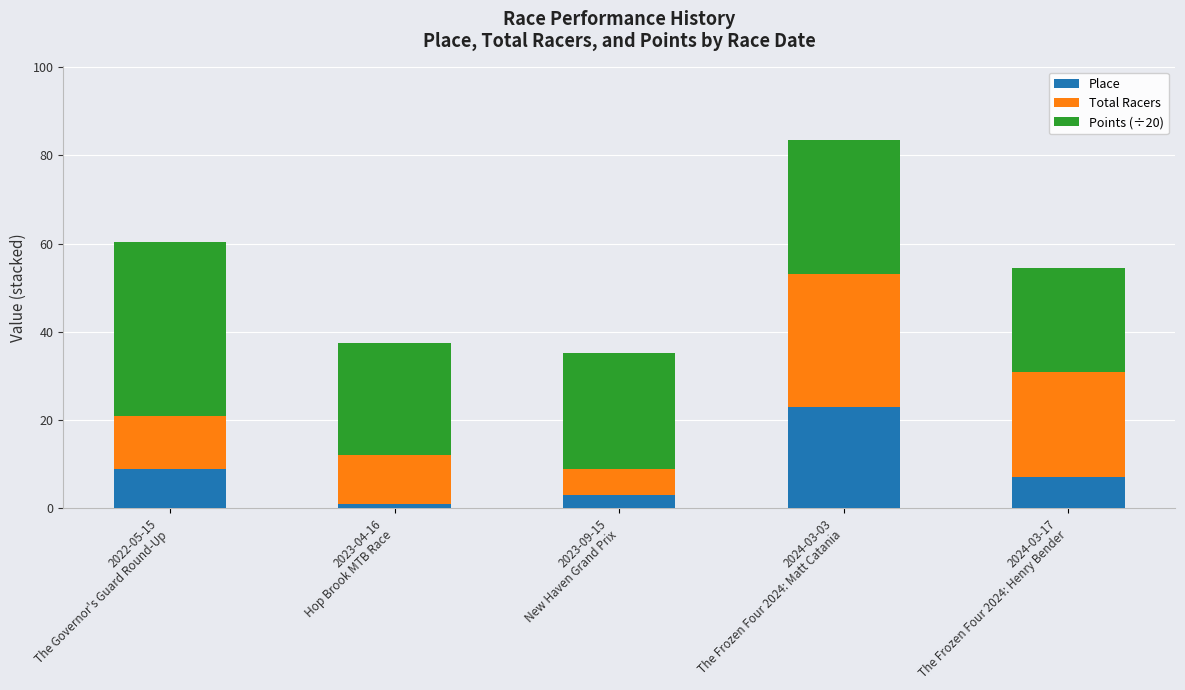

What is the maximum value for Place?

23.0